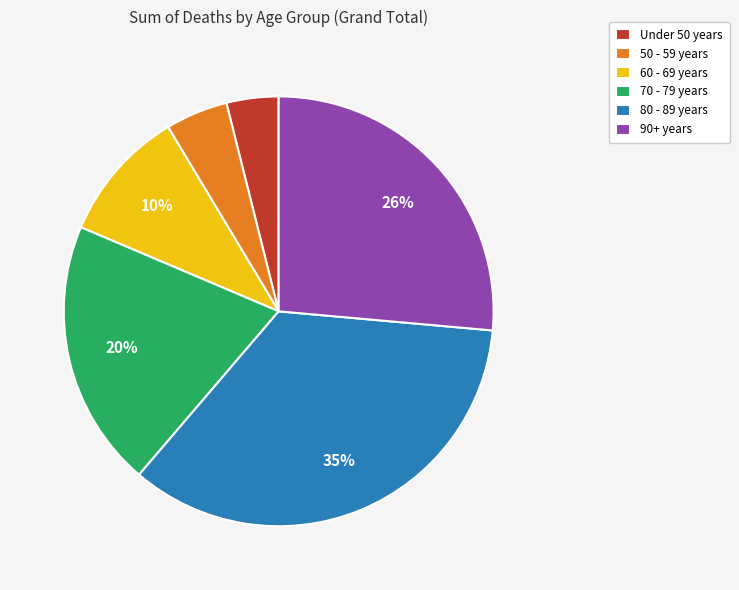

How many segments does this pie chart have?

6